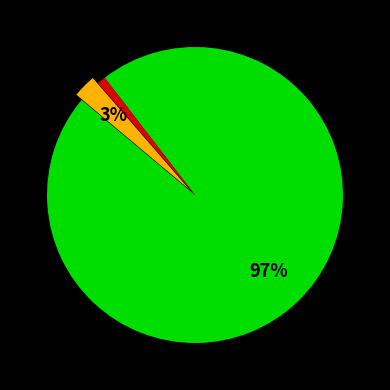

Does any single category account for the majority?

Yes